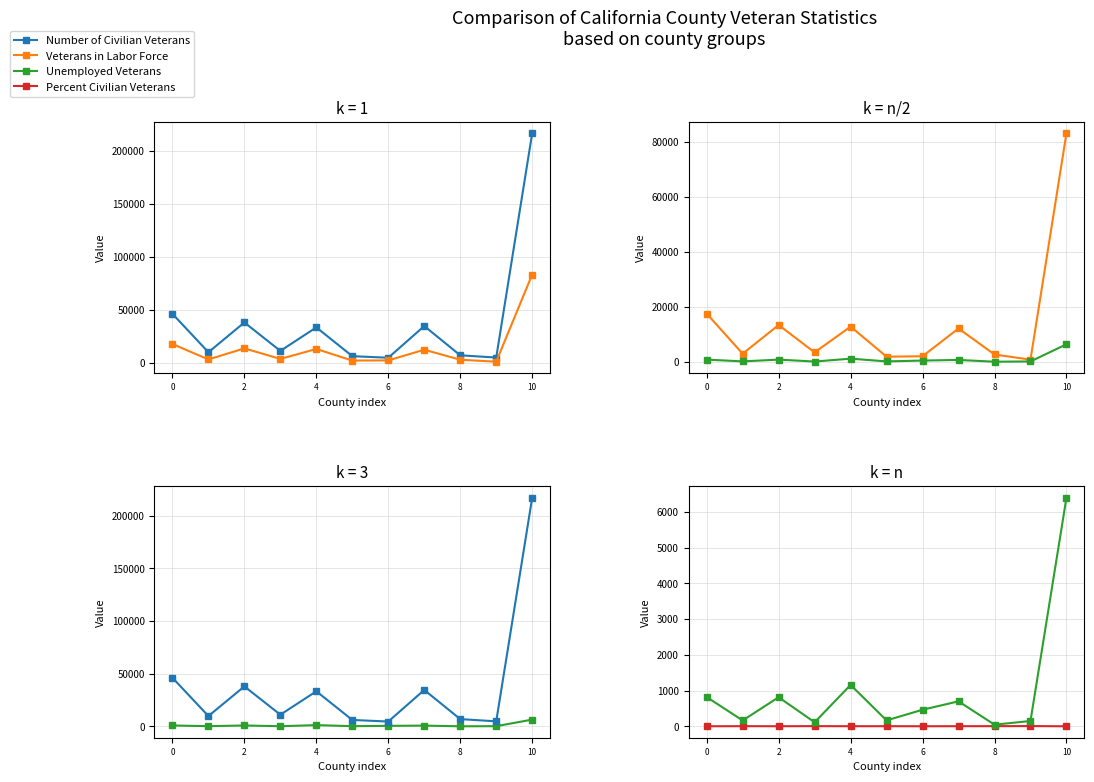

At which category is the sum across all series the highest?

10